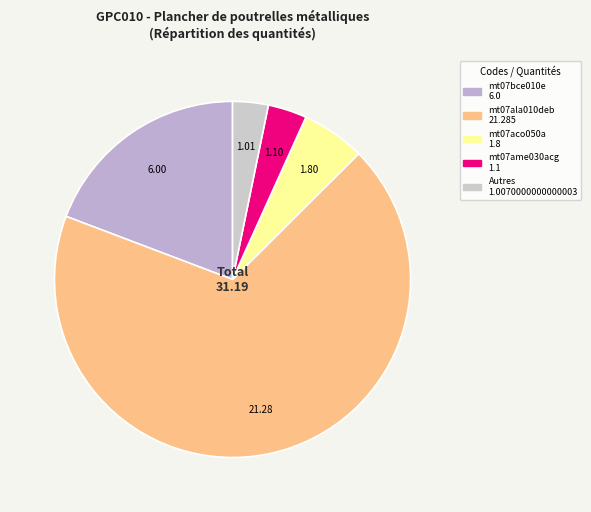

What is the largest slice in the pie chart?

mt07ala010deb